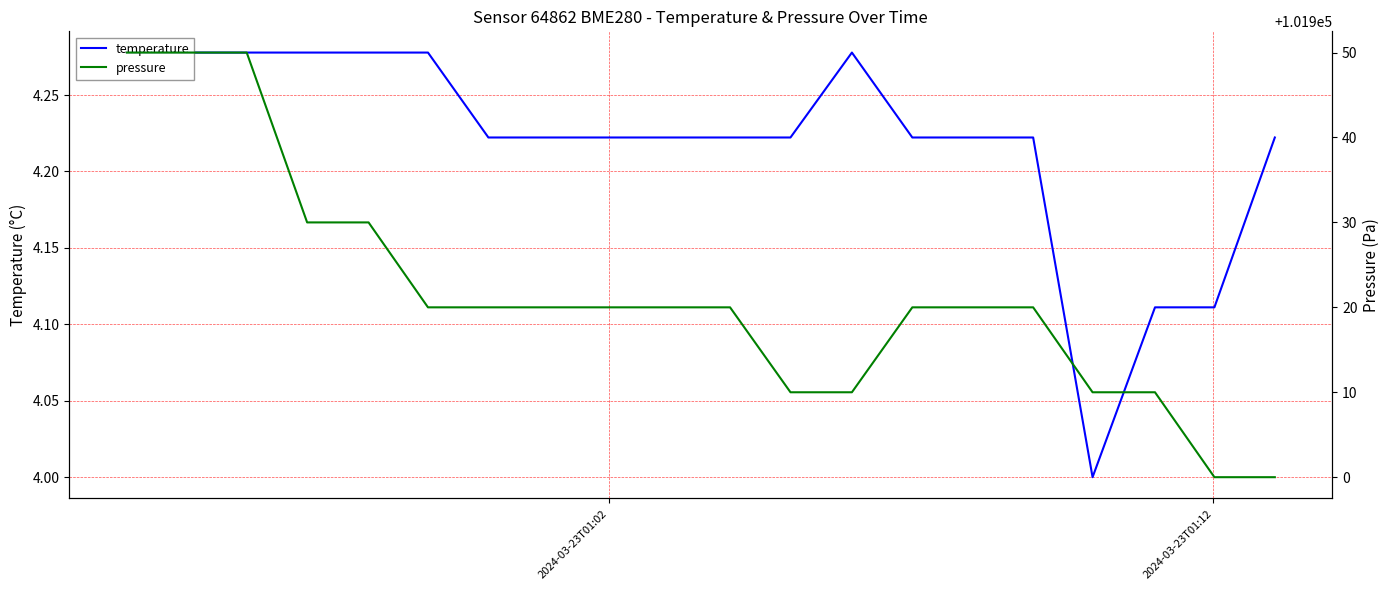

List the series in order of their peak value, highest first.

pressure, temperature